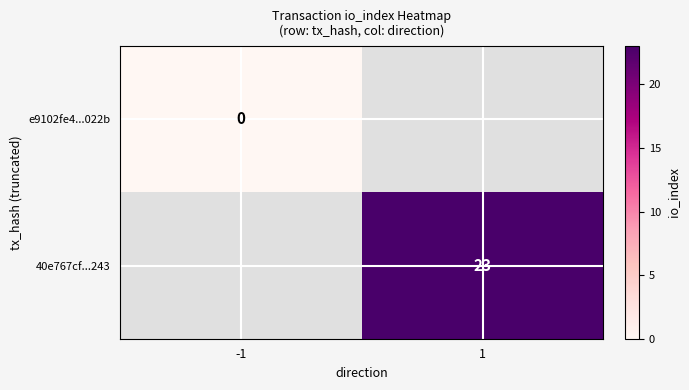

Is it true that 40e767cf...243 equals 39 at 1?

False